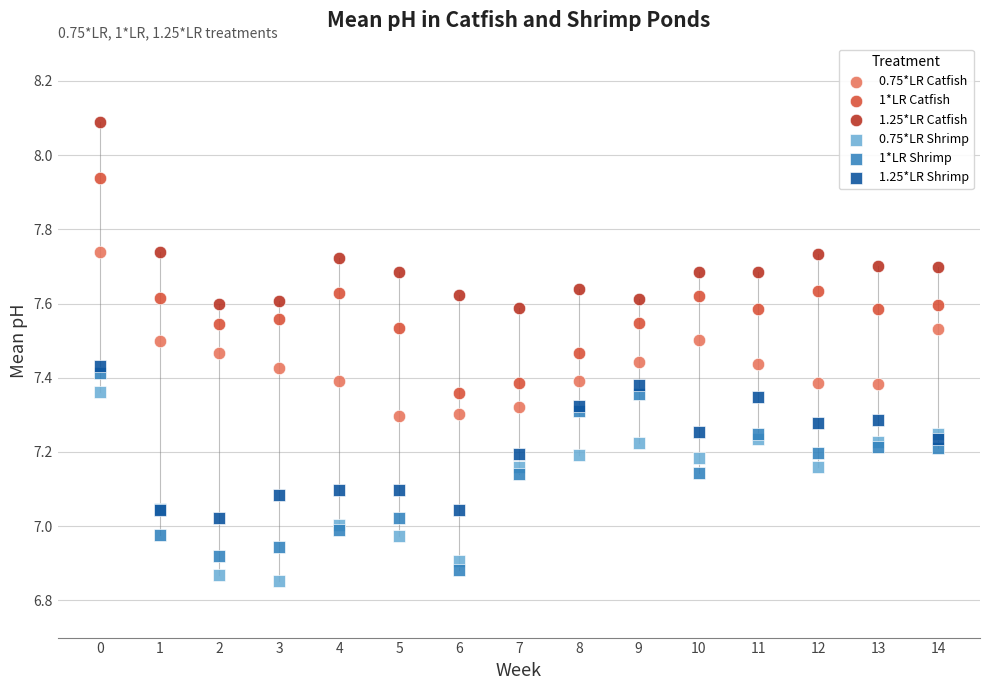

Which series has the widest spread of Y values?

1*LR Catfish